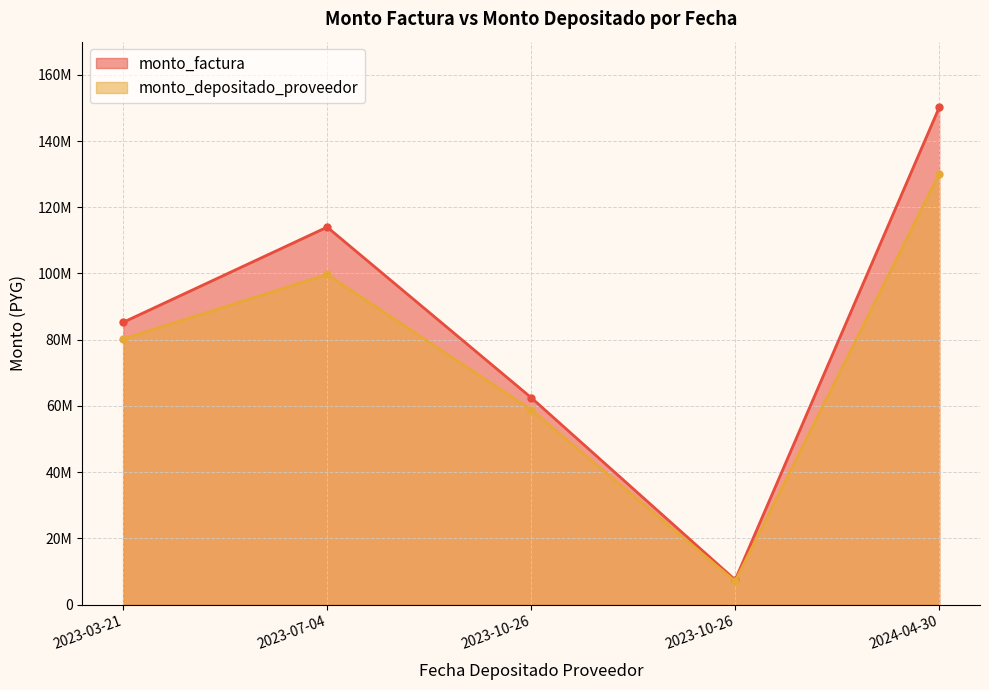

How many data points in monto_depositado_proveedor are above 80220376?

2